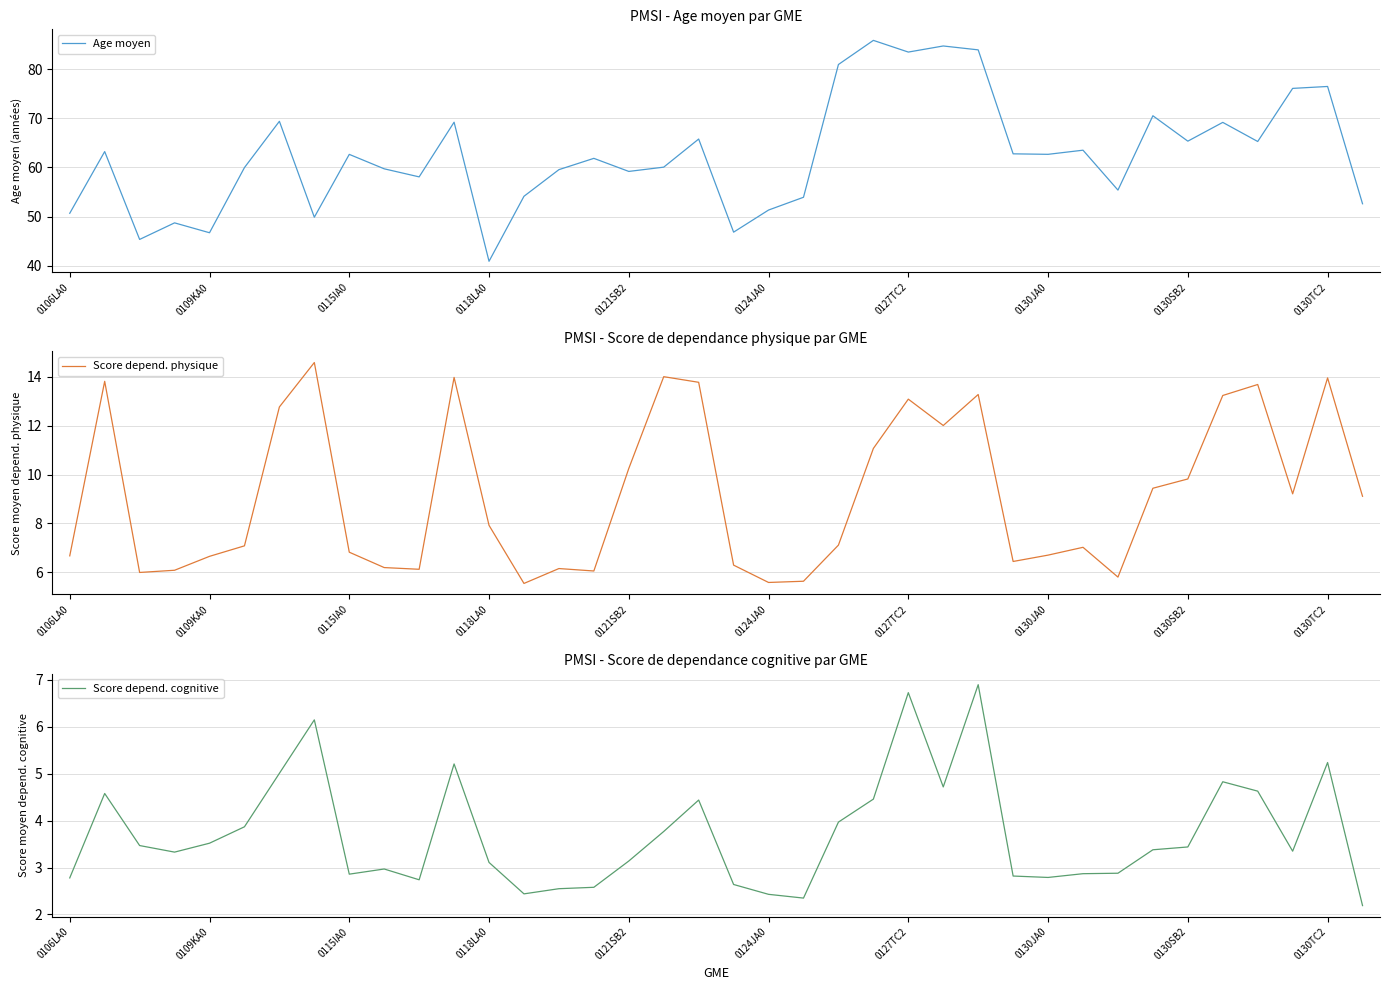

Is it true that Age moyen equals 63.5 at 29?

True